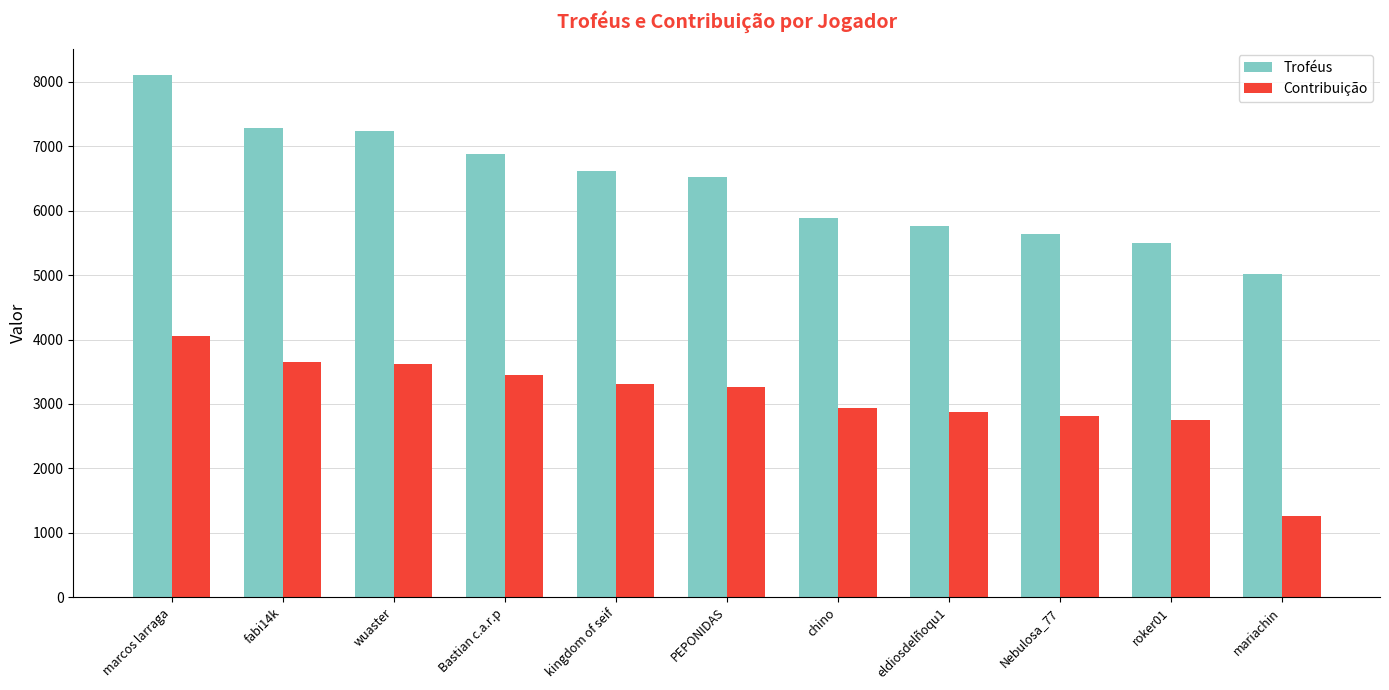

What are all the series names shown in the legend?

Troféus, Contribuição